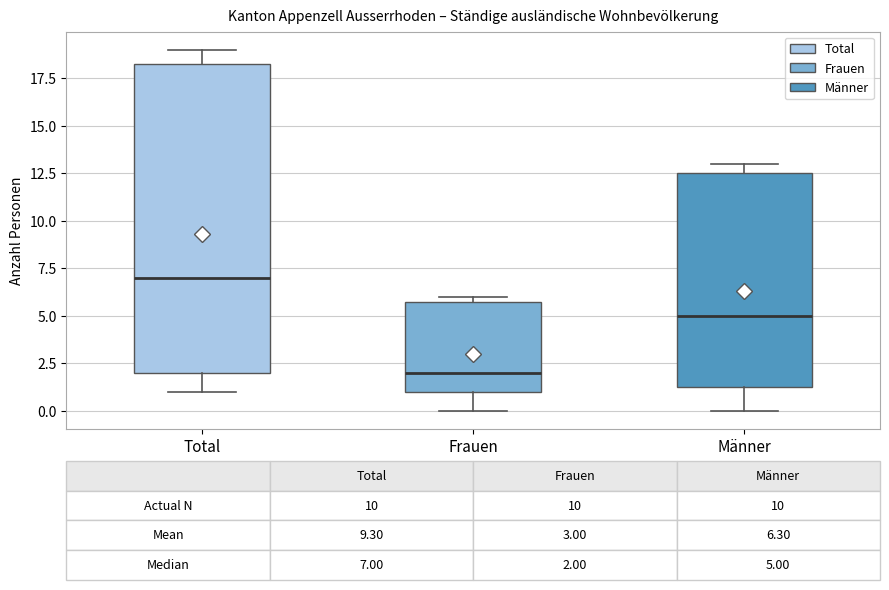

Which box is the tallest, from its lower edge to its upper edge?

Total